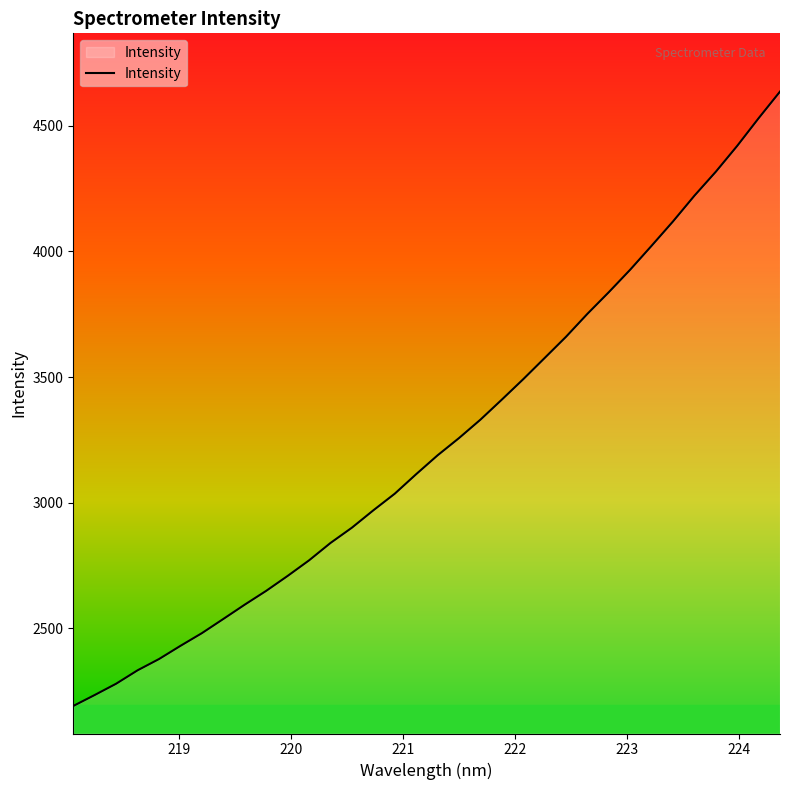

What is the minimum value shown in the chart?

2191.8